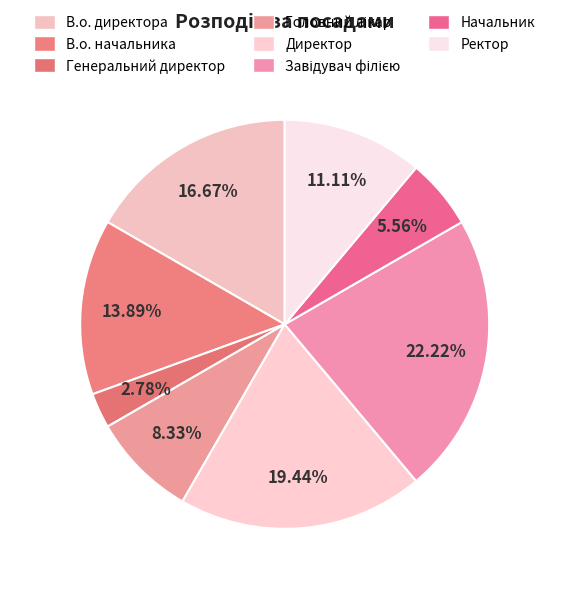

True or false: Начальник accounts for 6% of the total.

True